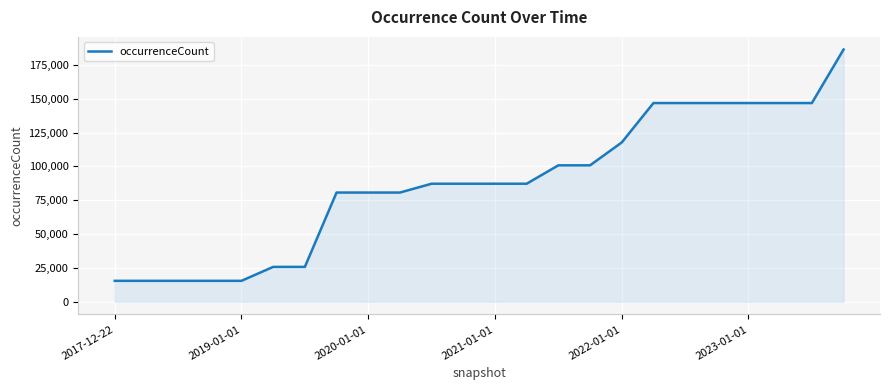

What is the smallest value displayed?

15514